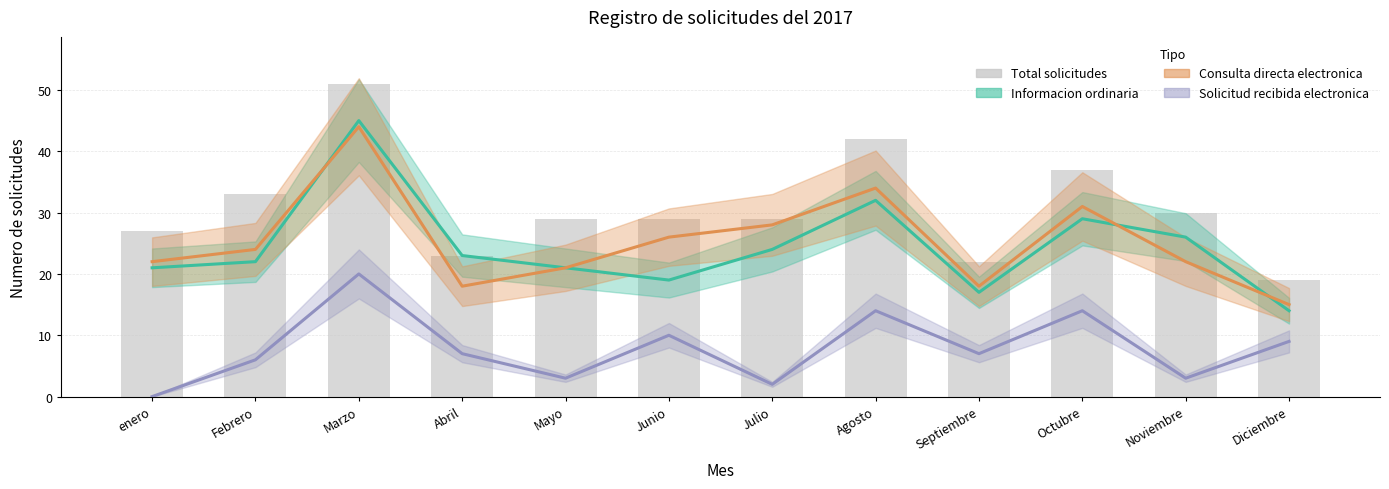

What is the sum of all Consulta directa electronica values?

303